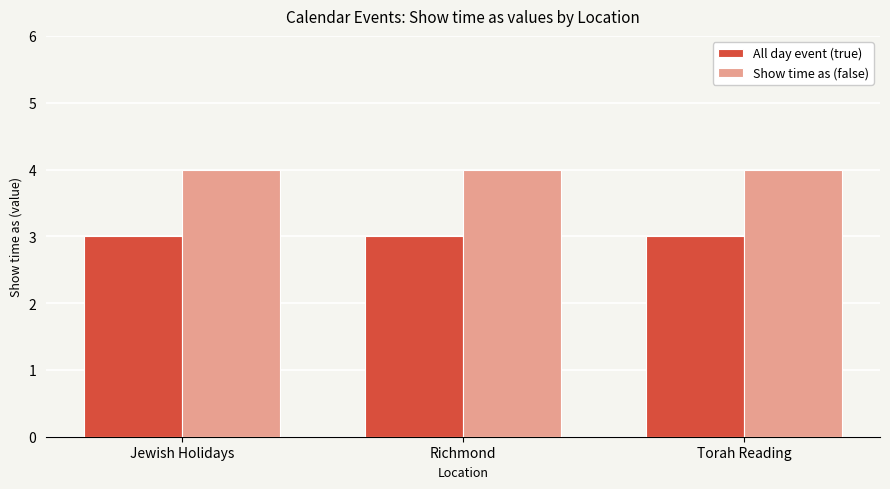

Rank the series by their maximum value, from highest to lowest.

Show time as (false), All day event (true)